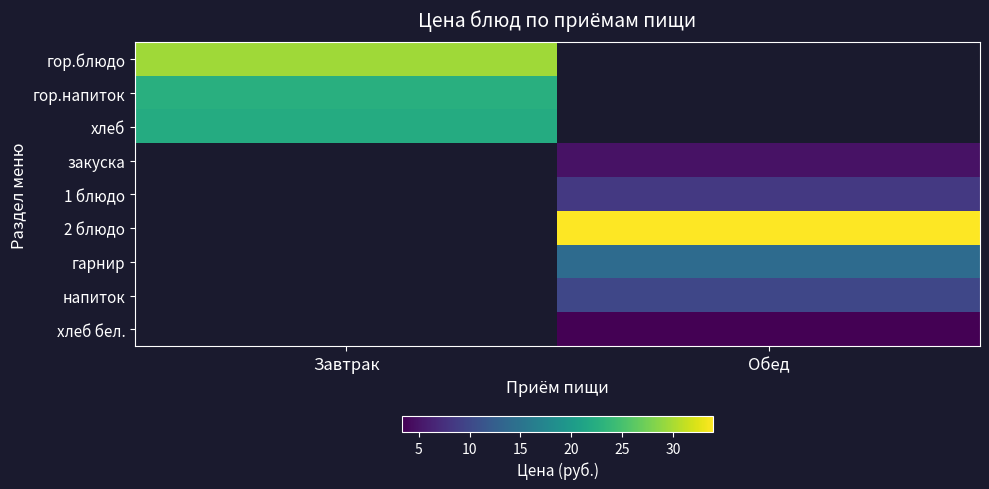

How many series are shown in this chart?

9